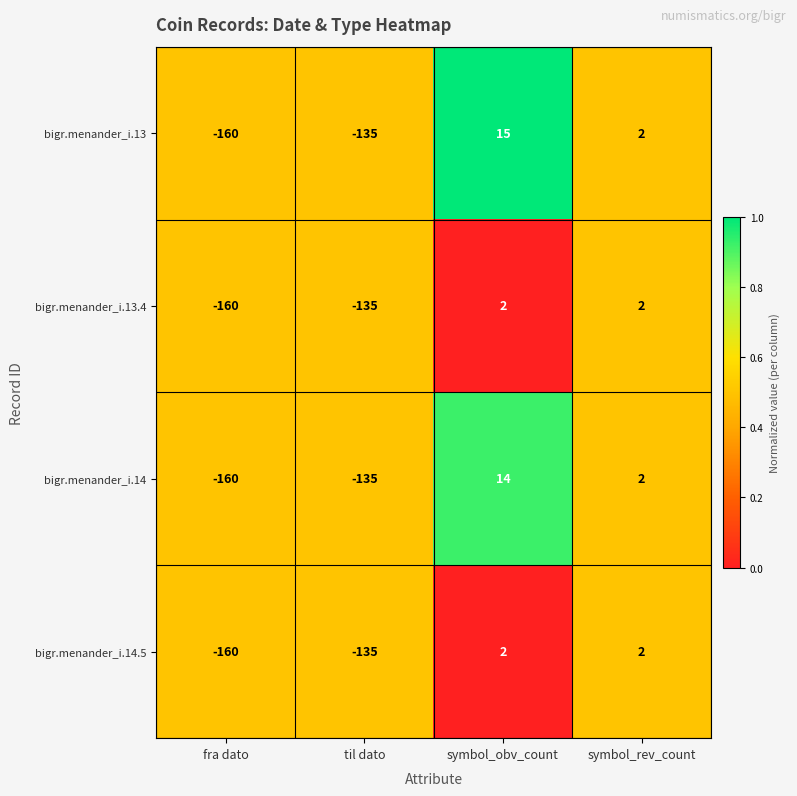

The bigr.menander_i.14 series shows 2 at symbol_rev_count. True or false?

True